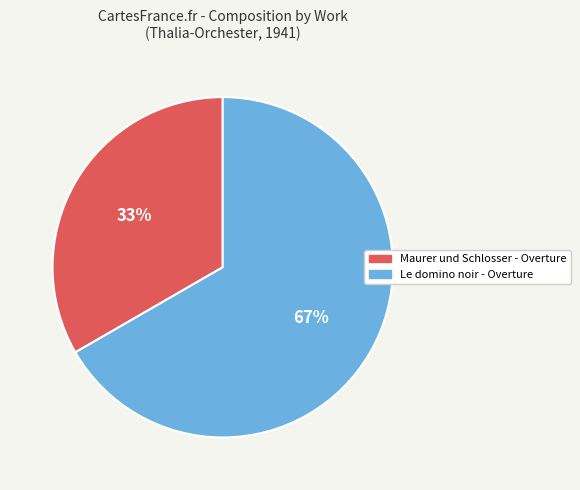

Is the sum of Le domino noir - Overture and Maurer und Schlosser - Overture greater than half?

Yes